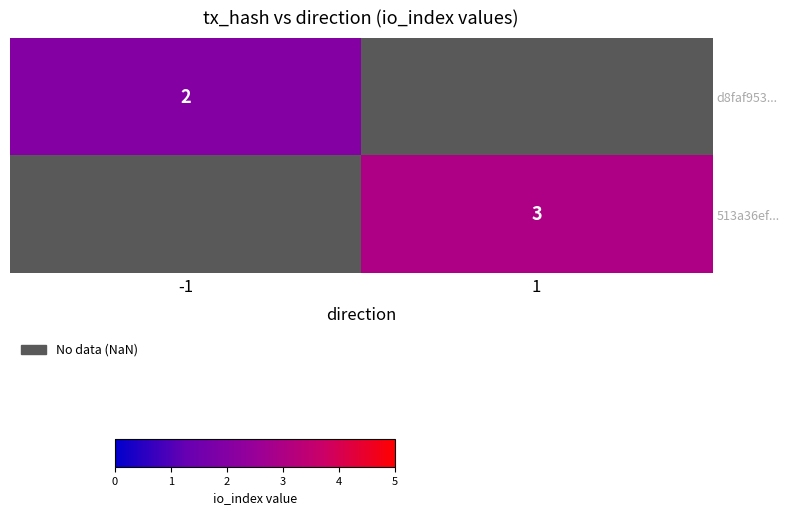

The d8faf953... series shows 0 at -1. True or false?

False